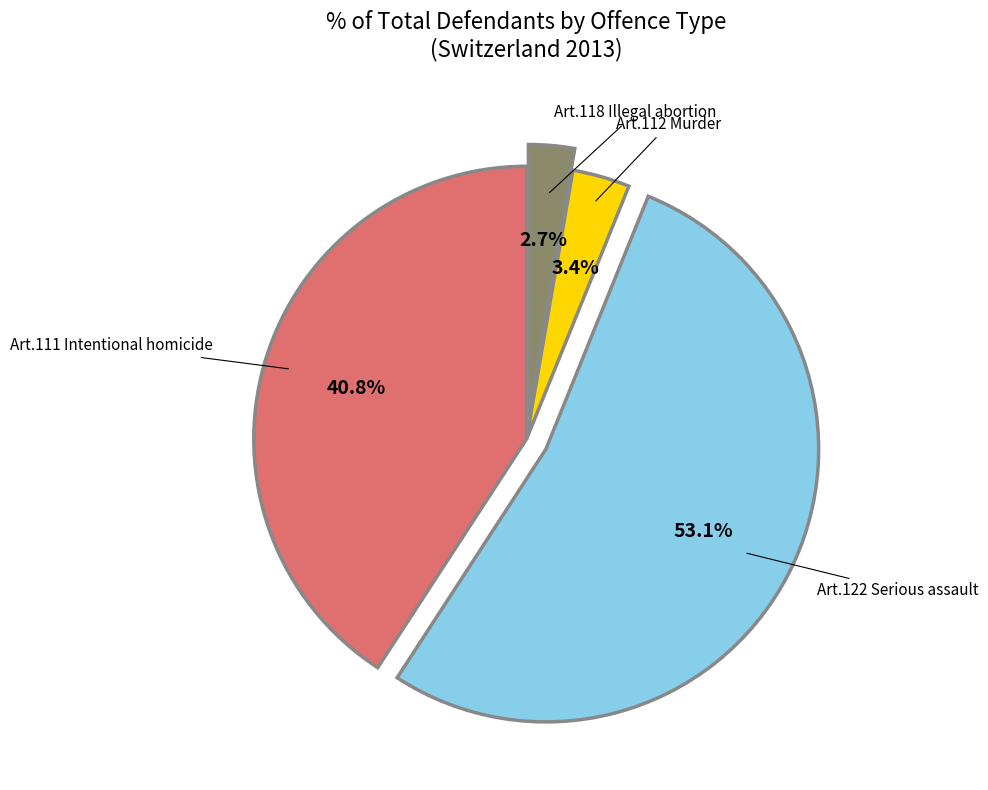

Which has a higher value, Art.118 Illegal abortion or Art.111 Intentional homicide?

Art.111 Intentional homicide